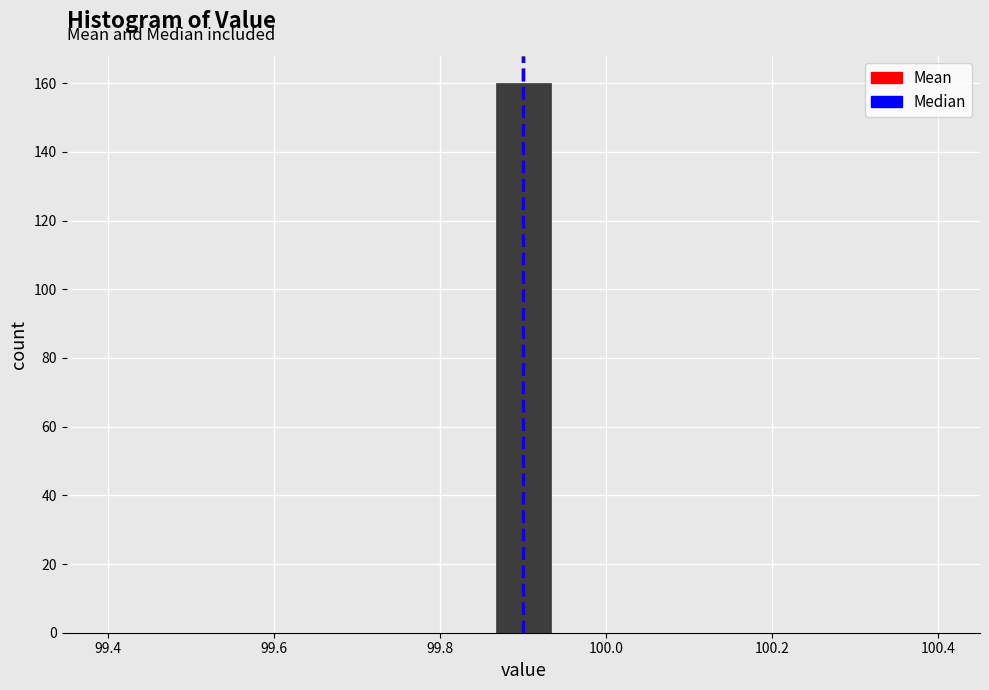

Read against the x-axis, roughly where is the centre of the tallest bar?

99.90